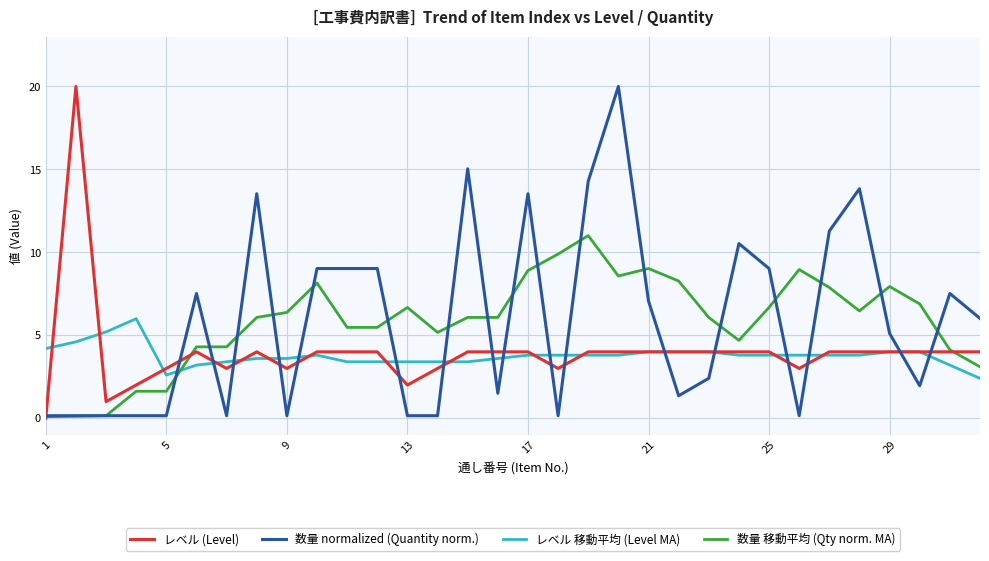

How many intersections are there between レベル 移動平均 (Level MA) and 数量 移動平均 (Qty norm. MA)?

1